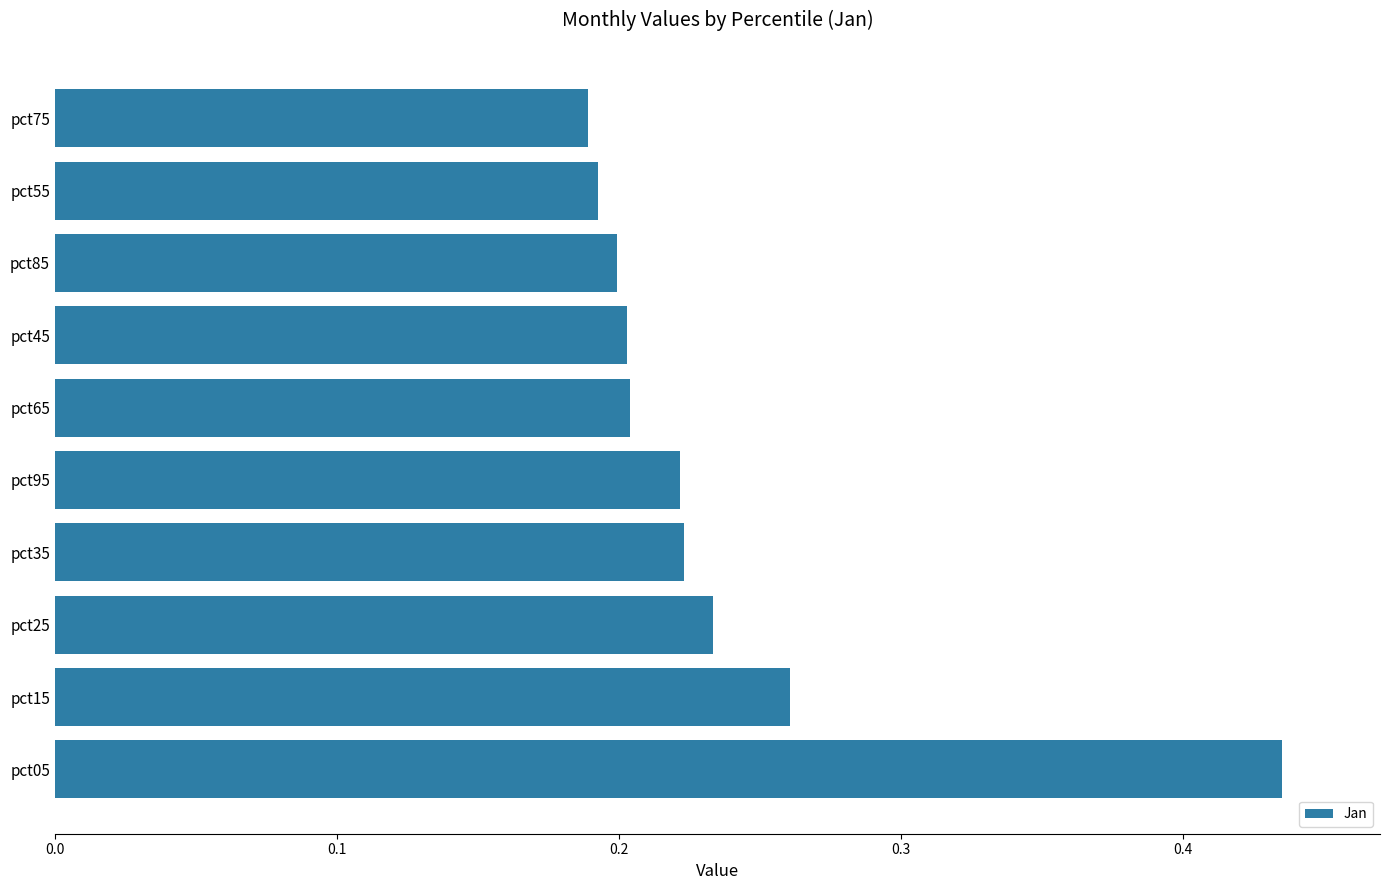

Which label corresponds to the largest value in the chart?

pct05